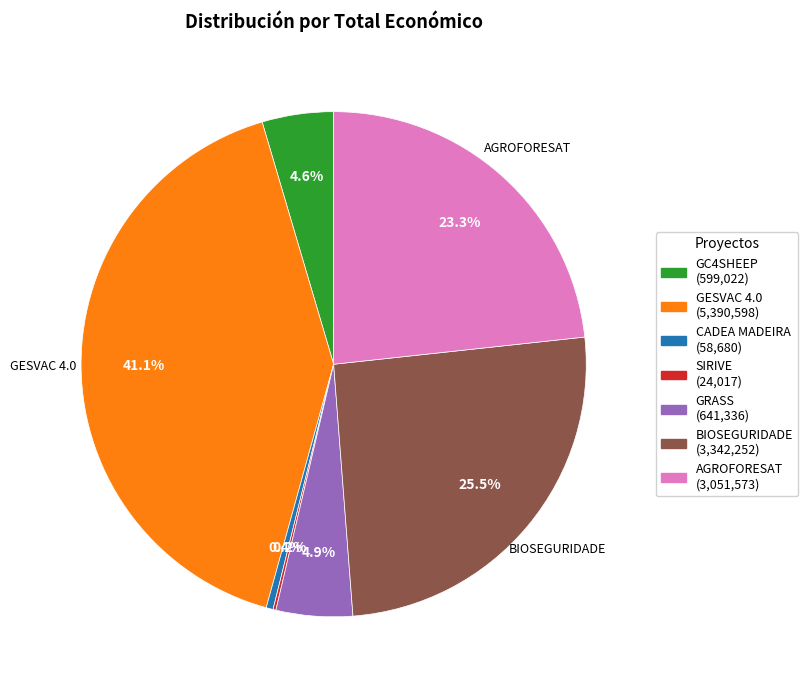

To the nearest percent, what is the difference between the largest and smallest slice percentages?

41%